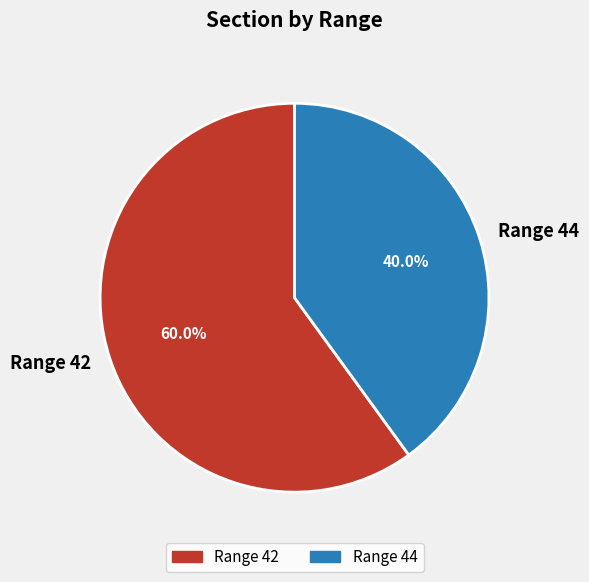

Which slice is the largest?

Range 42